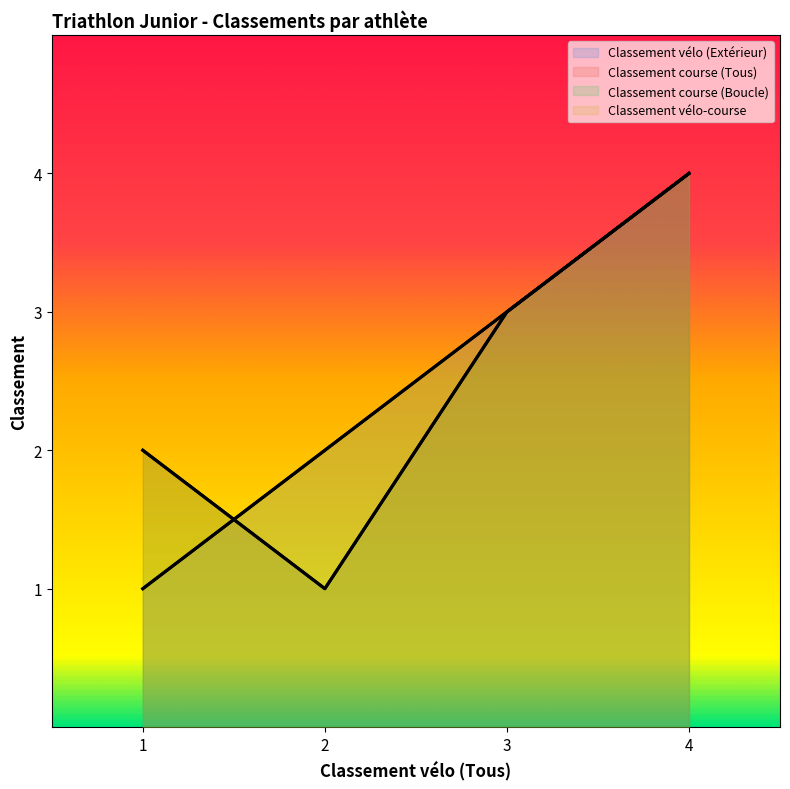

At which label does Classement vélo-course first exceed 3?

4